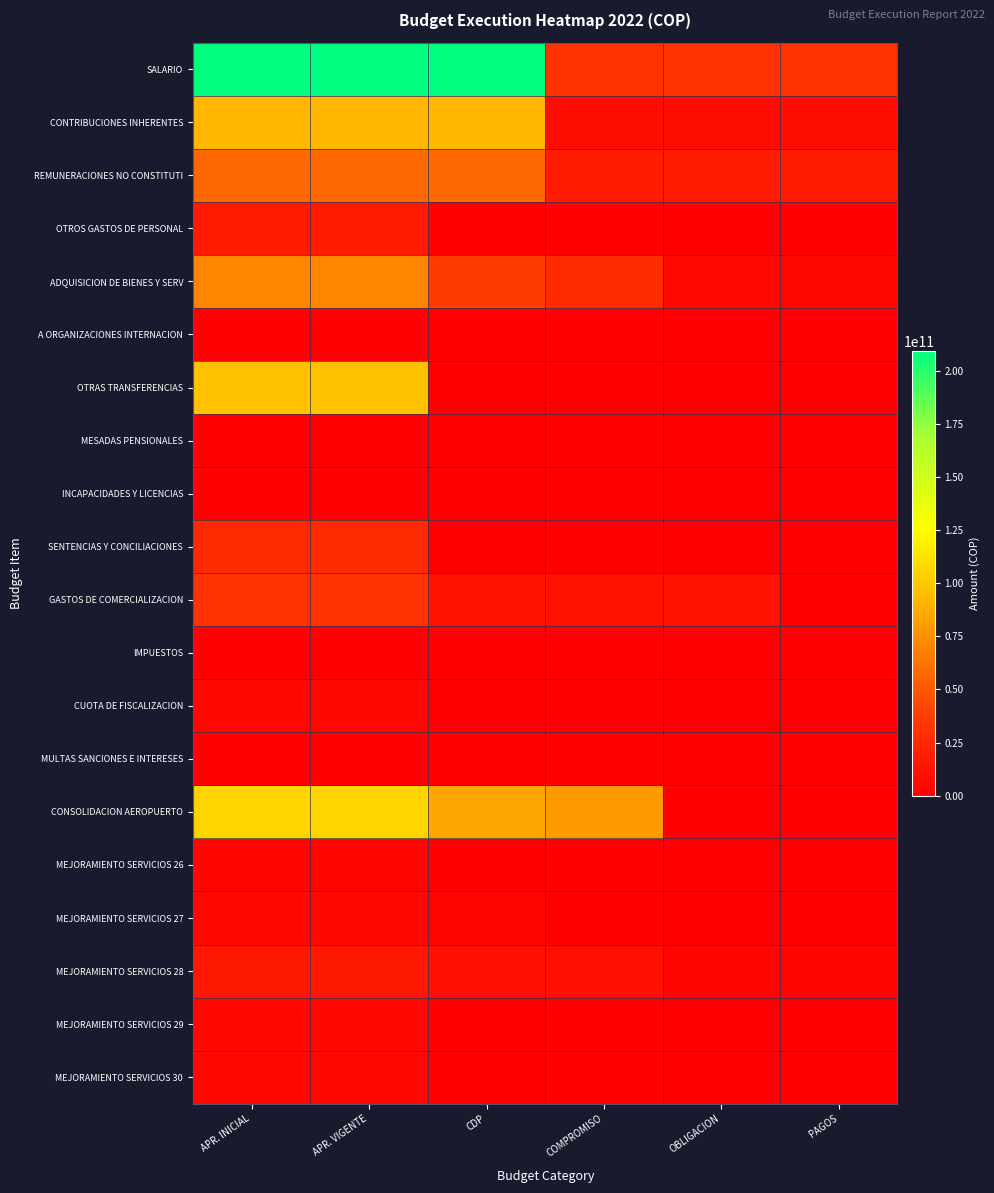

Reading left to right, what are all the values shown in this chart?

SALARIO: APR. INICIAL=209444000000	APR. VIGENTE=209444000000	CDP=209444000000	COMPROMISO=30136640975	OBLIGACION=30110455849	PAGOS=30110455849
CONTRIBUCIONES INHERENTES: APR. INICIAL=92142000000	APR. VIGENTE=92142000000	CDP=92142000000	COMPROMISO=8783816895	OBLIGACION=8783816895	PAGOS=8783816895
REMUNERACIONES NO CONSTITUTI: APR. INICIAL=56914000000	APR. VIGENTE=56914000000	CDP=56914000000	COMPROMISO=18017659590	OBLIGACION=18007997278	PAGOS=18007997278
OTROS GASTOS DE PERSONAL: APR. INICIAL=16235000000	APR. VIGENTE=16235000000	CDP=0	COMPROMISO=0	OBLIGACION=0	PAGOS=0
ADQUISICION DE BIENES Y SERV: APR. INICIAL=69812000000	APR. VIGENTE=69812000000	CDP=36762223709	COMPROMISO=25895046465	OBLIGACION=5218999848	PAGOS=4805542730
A ORGANIZACIONES INTERNACION: APR. INICIAL=1007000000	APR. VIGENTE=1007000000	CDP=44662500	COMPROMISO=44662500	OBLIGACION=39172784	PAGOS=39172784
OTRAS TRANSFERENCIAS: APR. INICIAL=97032000000	APR. VIGENTE=97032000000	CDP=0	COMPROMISO=0	OBLIGACION=0	PAGOS=0
MESADAS PENSIONALES: APR. INICIAL=262000000	APR. VIGENTE=262000000	CDP=262000000	COMPROMISO=36597862	OBLIGACION=36597862	PAGOS=36597862
INCAPACIDADES Y LICENCIAS: APR. INICIAL=2007000000	APR. VIGENTE=2007000000	CDP=2007000000	COMPROMISO=148697286	OBLIGACION=148697286	PAGOS=148697286
SENTENCIAS Y CONCILIACIONES: APR. INICIAL=25185000000	APR. VIGENTE=25185000000	CDP=205000000	COMPROMISO=0	OBLIGACION=0	PAGOS=0
GASTOS DE COMERCIALIZACION: APR. INICIAL=30798000000	APR. VIGENTE=30798000000	CDP=11454959495	COMPROMISO=11454959495	OBLIGACION=11454959495	PAGOS=0
IMPUESTOS: APR. INICIAL=172000000	APR. VIGENTE=172000000	CDP=0	COMPROMISO=0	OBLIGACION=0	PAGOS=0
CUOTA DE FISCALIZACION: APR. INICIAL=4089000000	APR. VIGENTE=4089000000	CDP=0	COMPROMISO=0	OBLIGACION=0	PAGOS=0
MULTAS SANCIONES E INTERESES: APR. INICIAL=529000000	APR. VIGENTE=529000000	CDP=13409800	COMPROMISO=0	OBLIGACION=0	PAGOS=0
CONSOLIDACION AEROPUERTO: APR. INICIAL=106454900290	APR. VIGENTE=106454900290	CDP=84206031789	COMPROMISO=79111544780	OBLIGACION=677413123	PAGOS=314535656
MEJORAMIENTO SERVICIOS 26: APR. INICIAL=3632011066	APR. VIGENTE=3632011066	CDP=1531972767	COMPROMISO=1148239434	OBLIGACION=22510423	PAGOS=22510423
MEJORAMIENTO SERVICIOS 27: APR. INICIAL=3832223808	APR. VIGENTE=3832223808	CDP=3333822114	COMPROMISO=323222114	OBLIGACION=1459998	PAGOS=0
MEJORAMIENTO SERVICIOS 28: APR. INICIAL=14944415368	APR. VIGENTE=14944415368	CDP=9933431306	COMPROMISO=9773959156	OBLIGACION=2137100635	PAGOS=2137100635
MEJORAMIENTO SERVICIOS 29: APR. INICIAL=3741000000	APR. VIGENTE=3741000000	CDP=1424121854	COMPROMISO=936213111	OBLIGACION=7485051	PAGOS=7485051
MEJORAMIENTO SERVICIOS 30: APR. INICIAL=3940431461	APR. VIGENTE=3940431461	CDP=1229003310	COMPROMISO=1010378356	OBLIGACION=16708747	PAGOS=16708747